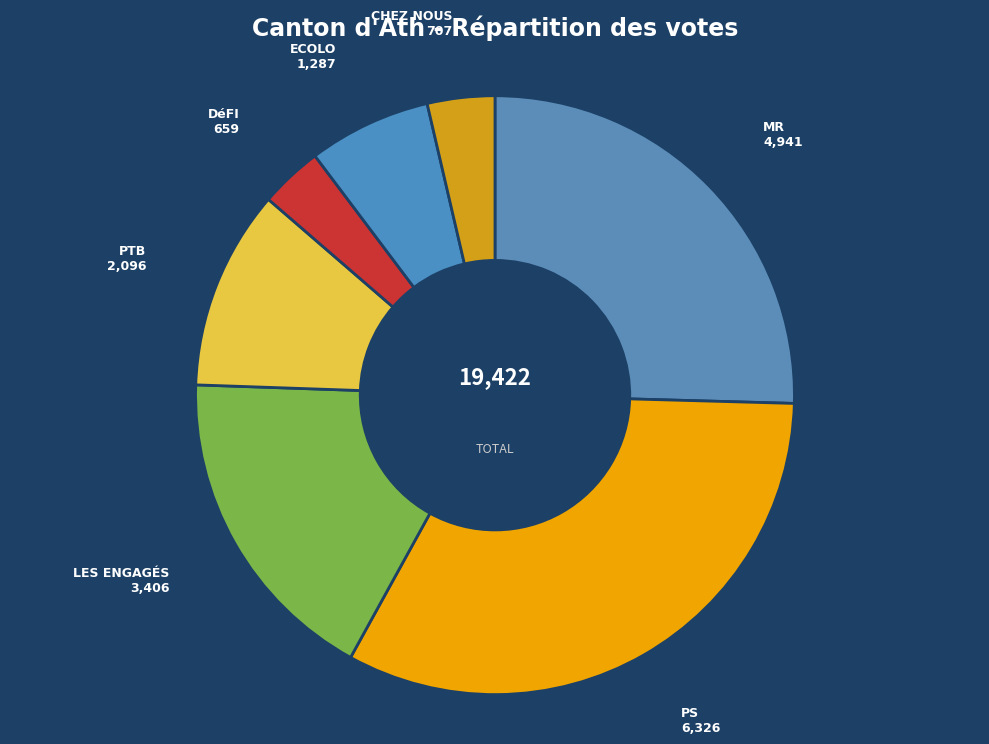

Is there a majority slice in this chart?

No